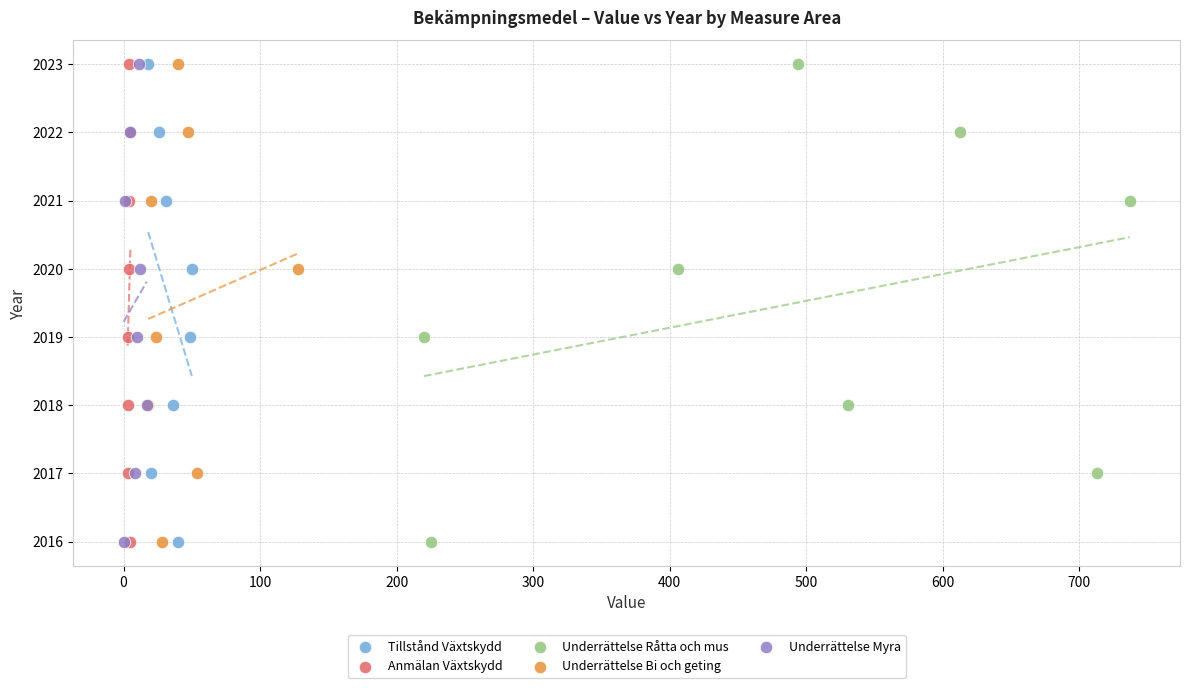

What are all the series names shown in the legend?

Tillstånd Växtskydd, Anmälan Växtskydd, Underrättelse Råtta och mus, Underrättelse Bi och geting, Underrättelse Myra